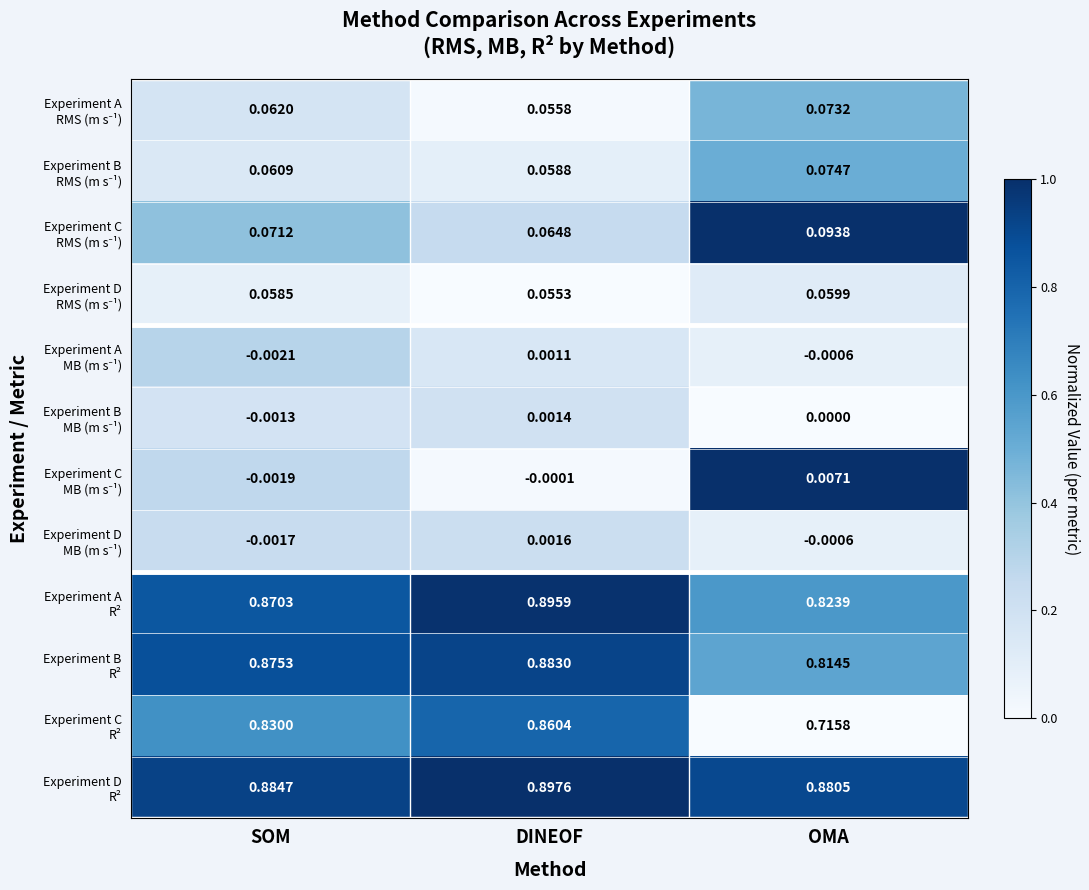

At which category is the sum across all series the highest?

DINEOF